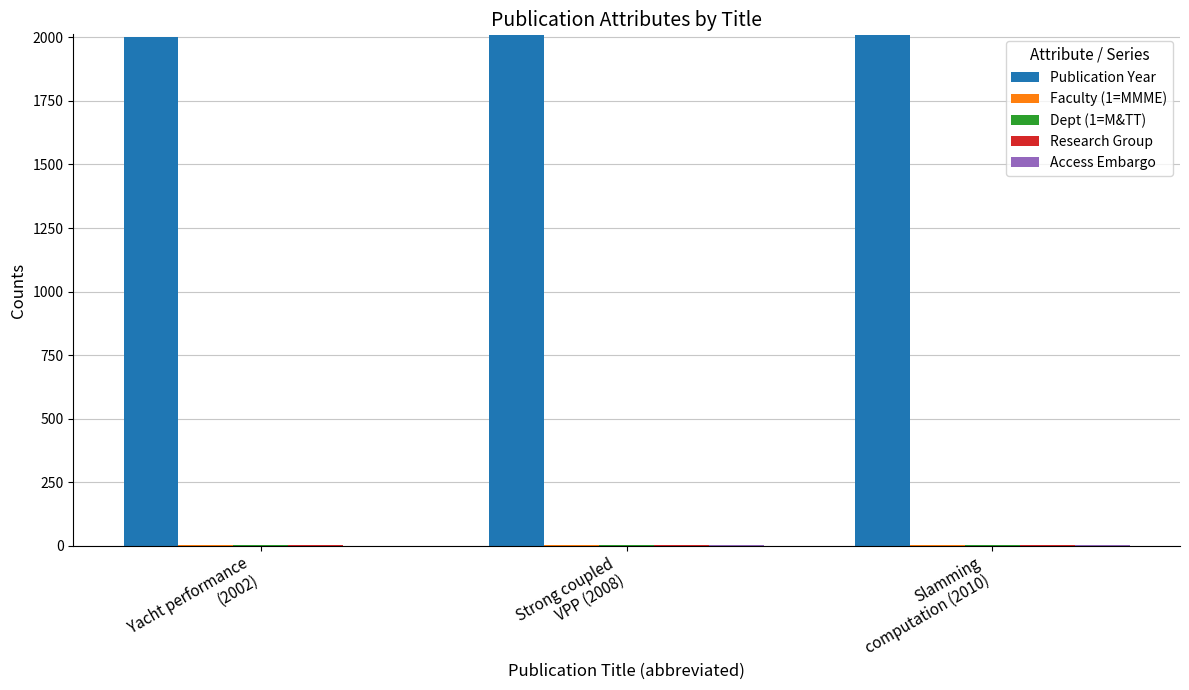

Which series has the largest total across all categories?

Publication Year